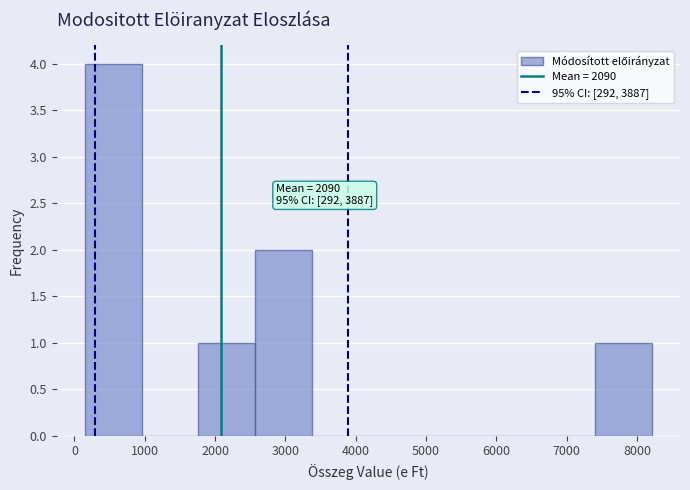

Over which range of the x-axis is the bar tallest?

200 to 1000